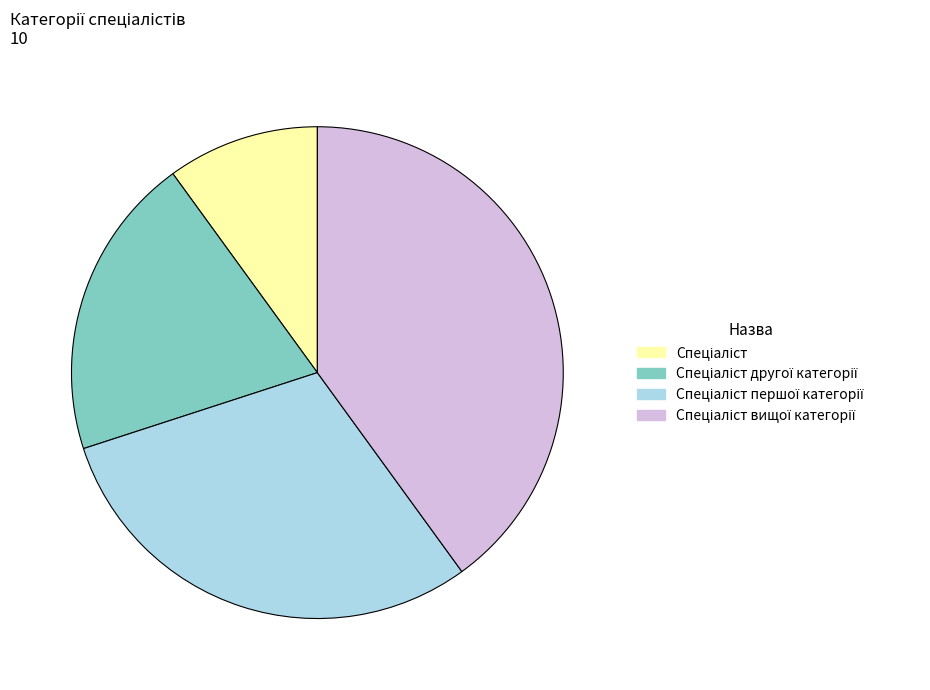

Is there a majority slice in this chart?

No